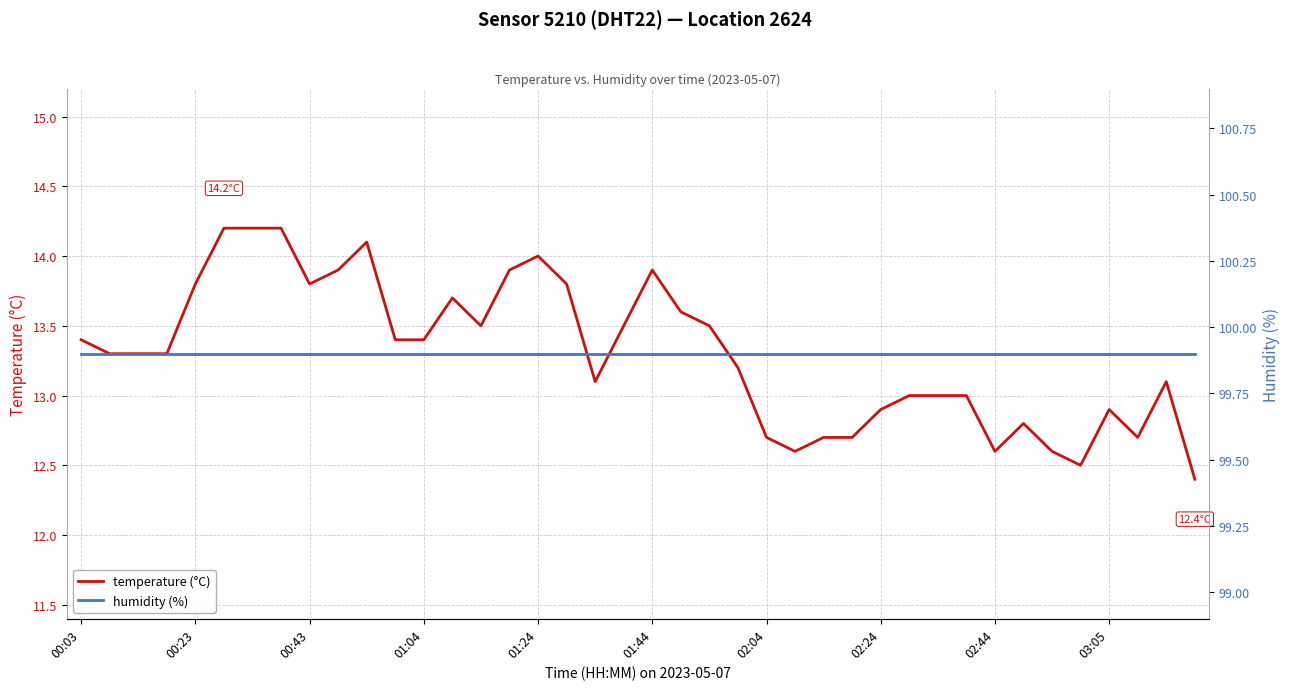

At how many categories does at least one series exceed 58?

40